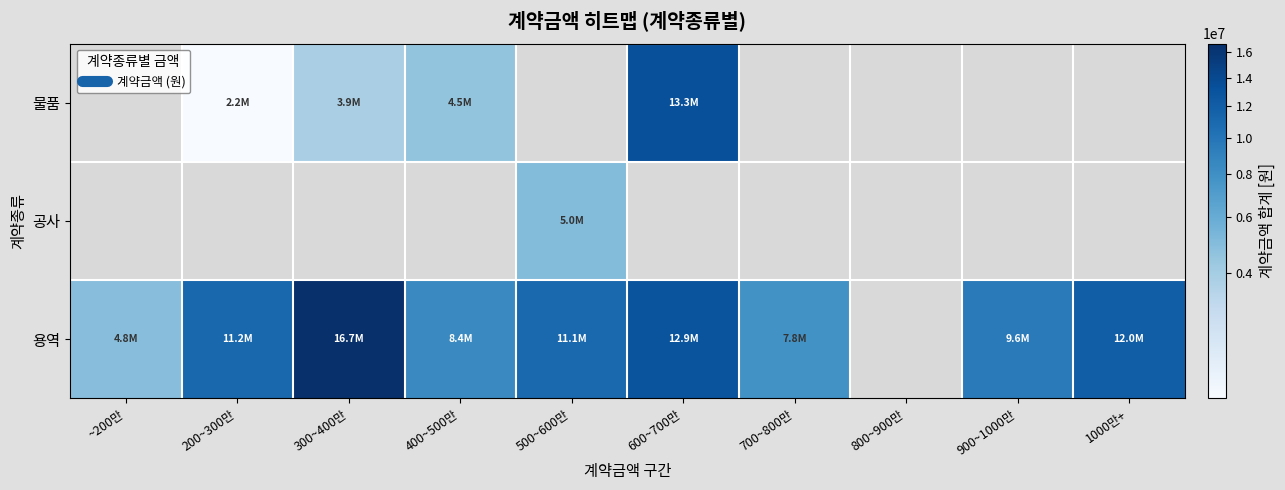

Between 500~600만 and 900~1000만, which is larger?

500~600만